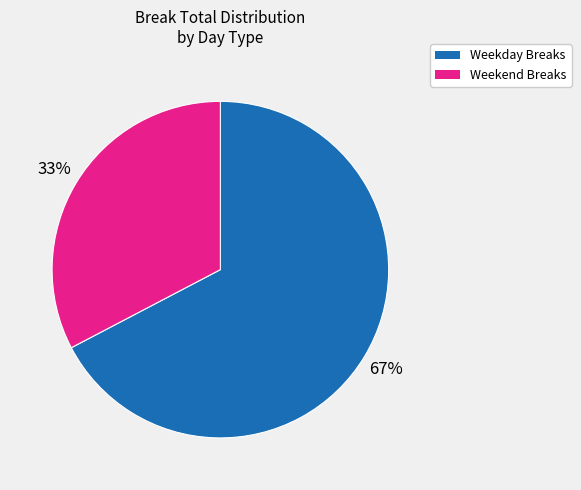

To the nearest percent, what is the average slice percentage?

50%